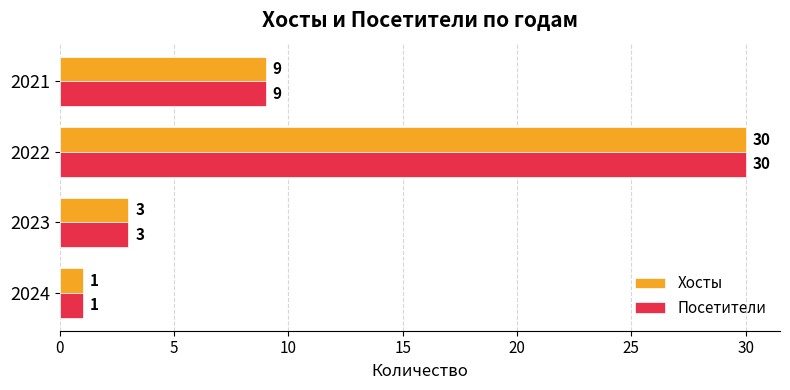

What is the difference between the Посетители values at 2022 and 2021?

21